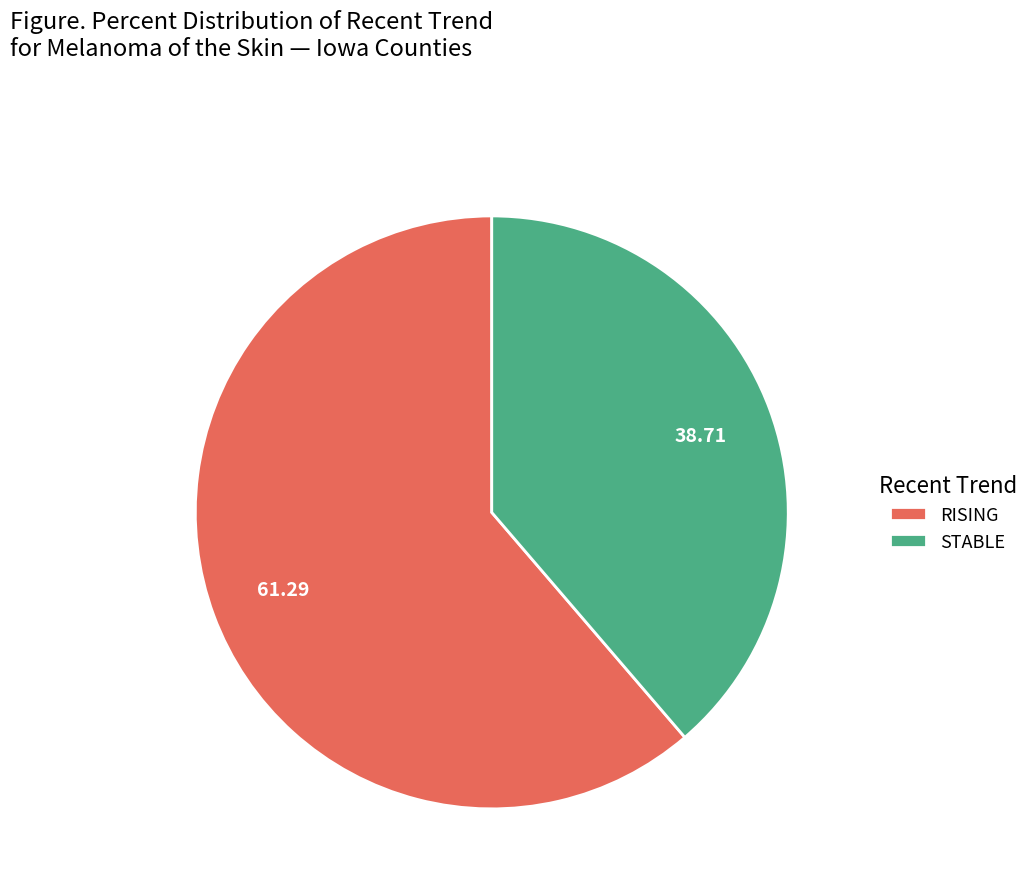

Is the sum of RISING and STABLE greater than half?

Yes